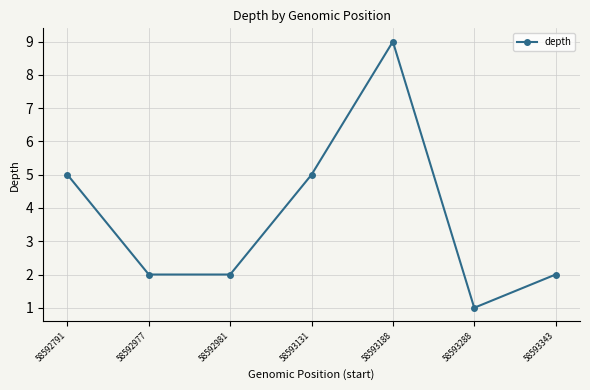

Which has a higher value, 58592981 or 58593188?

58593188